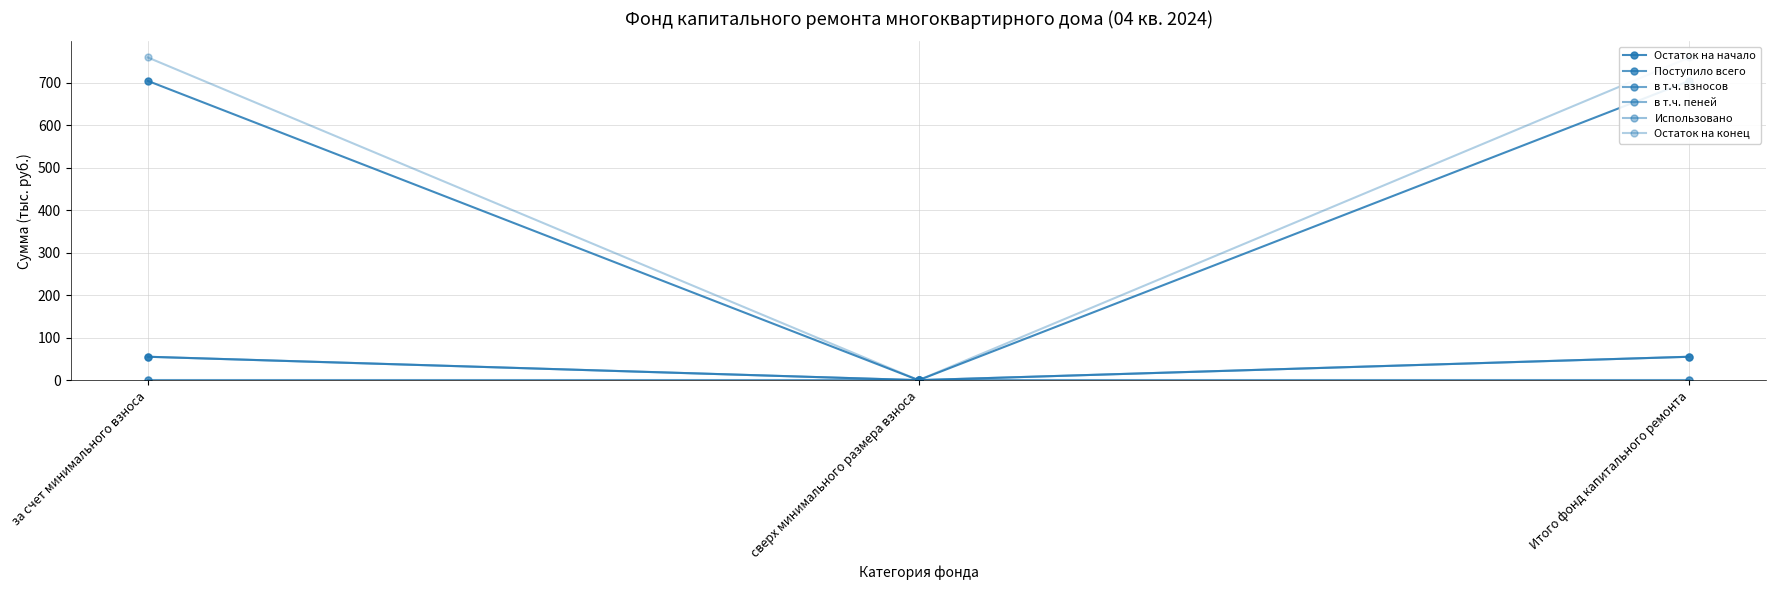

Is this an area chart (filled region under the line)?

No